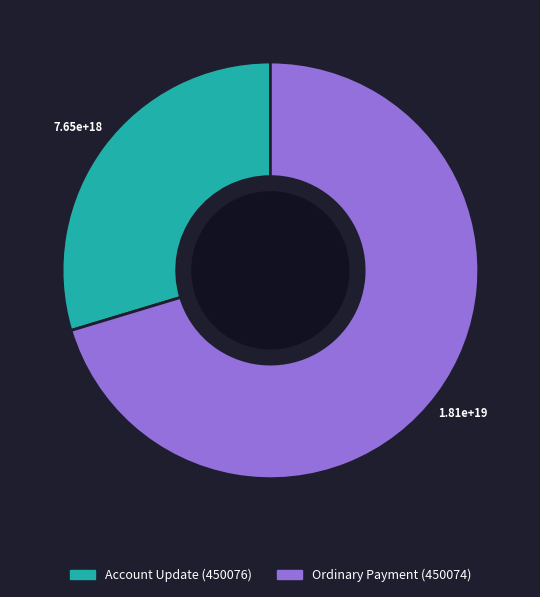

The Ordinary Payment (450074) slice represents 79% of the pie. True or false?

False